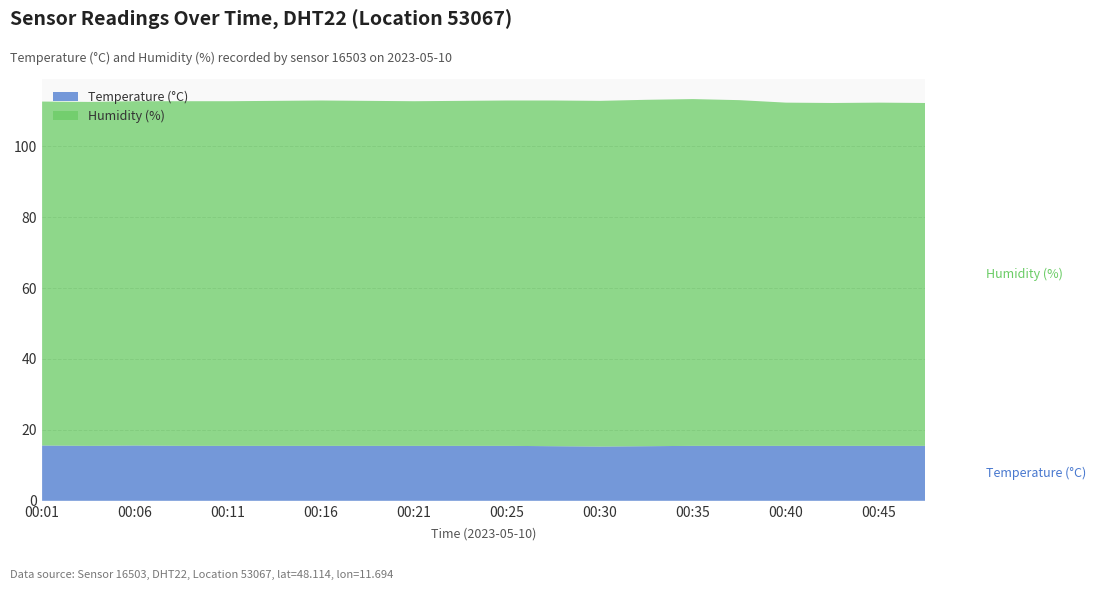

Reading left to right, extract all data points from this chart.

temperature: 00:01=15.6	00:03=15.5	00:06=15.6	00:08=15.5	00:11=15.5	00:13=15.5	00:16=15.5	00:18=15.5	00:21=15.5	00:23=15.5	00:25=15.5	00:28=15.4	00:30=15.3	00:33=15.4	00:35=15.5	00:38=15.5	00:40=15.5	00:43=15.5	00:45=15.5	00:48=15.5
humidity: 00:01=97.0	00:03=97.0	00:06=97.1	00:08=97.2	00:11=97.2	00:13=97.3	00:16=97.4	00:18=97.3	00:21=97.2	00:23=97.3	00:25=97.4	00:28=97.5	00:30=97.5	00:33=97.7	00:35=97.8	00:38=97.5	00:40=96.8	00:43=96.7	00:45=96.8	00:48=96.7